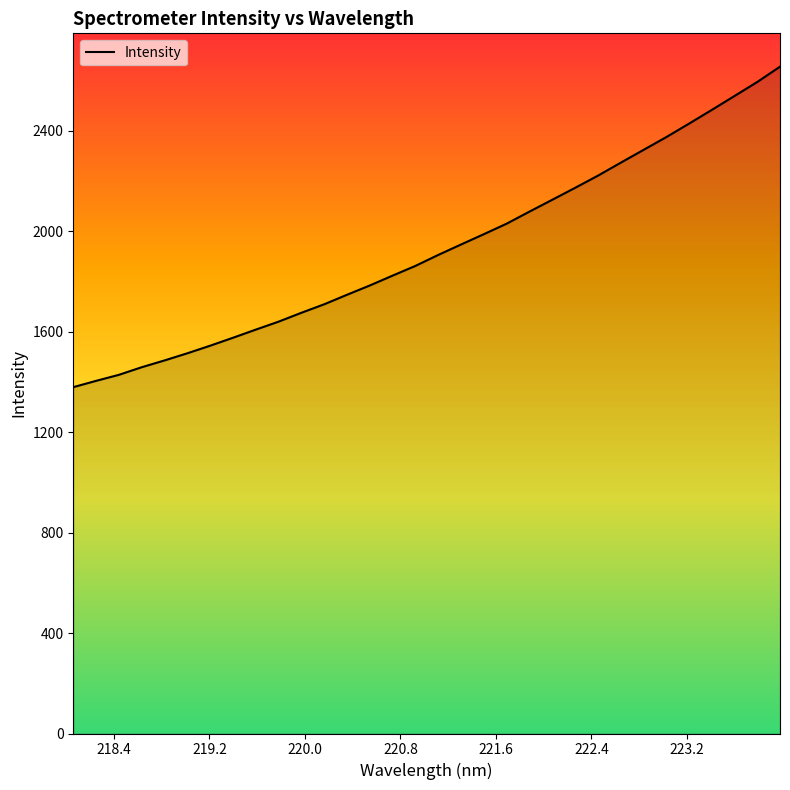

What is the smallest value displayed?

1379.1